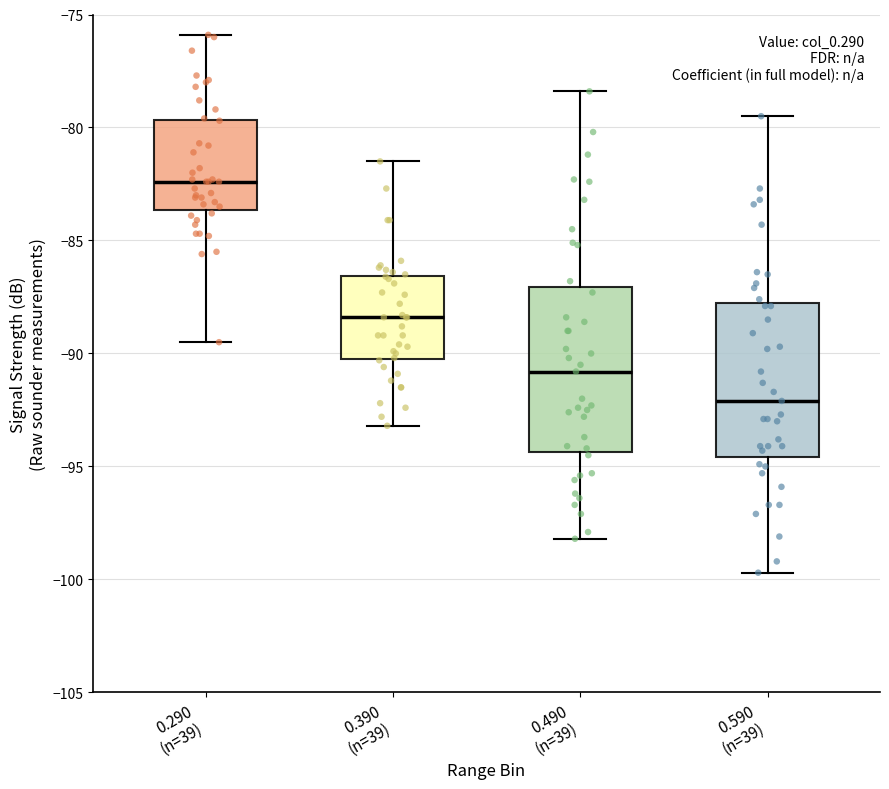

Reading left to right, transcribe this box plot: for each box, give where its median line is, the range the box spans, and where its two whiskers end, as read against the y-axis. The values are not printed on the chart, so give them approximately, as read against the axis.

0.290 (n=39): median -82.5, box -83.5 to -79.5, whiskers -89.5 to -76.0
0.390 (n=39): median -88.5, box -90.0 to -86.5, whiskers -93.0 to -81.5
0.490 (n=39): median -91.0, box -94.5 to -87.0, whiskers -98.0 to -78.5
0.590 (n=39): median -92.0, box -94.5 to -87.5, whiskers -99.5 to -79.5